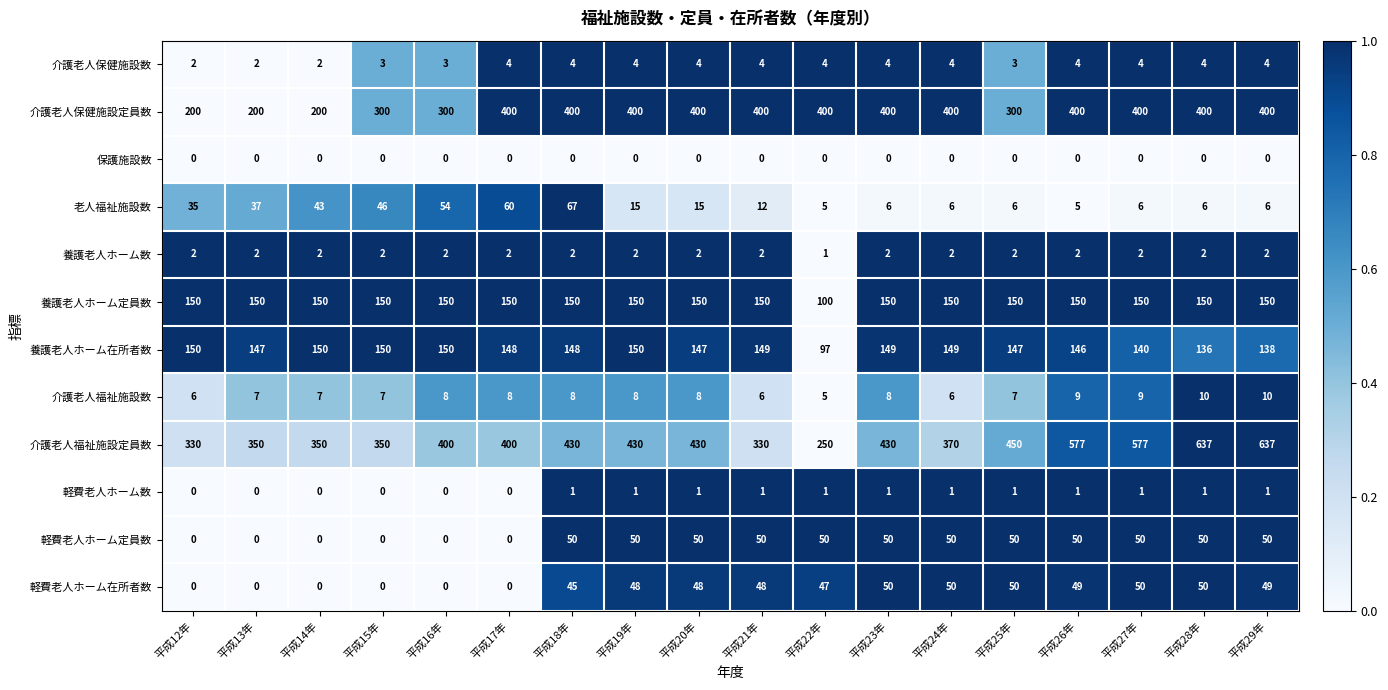

Count the 介護老人保健施設数 values in the range 3 to 4.

15